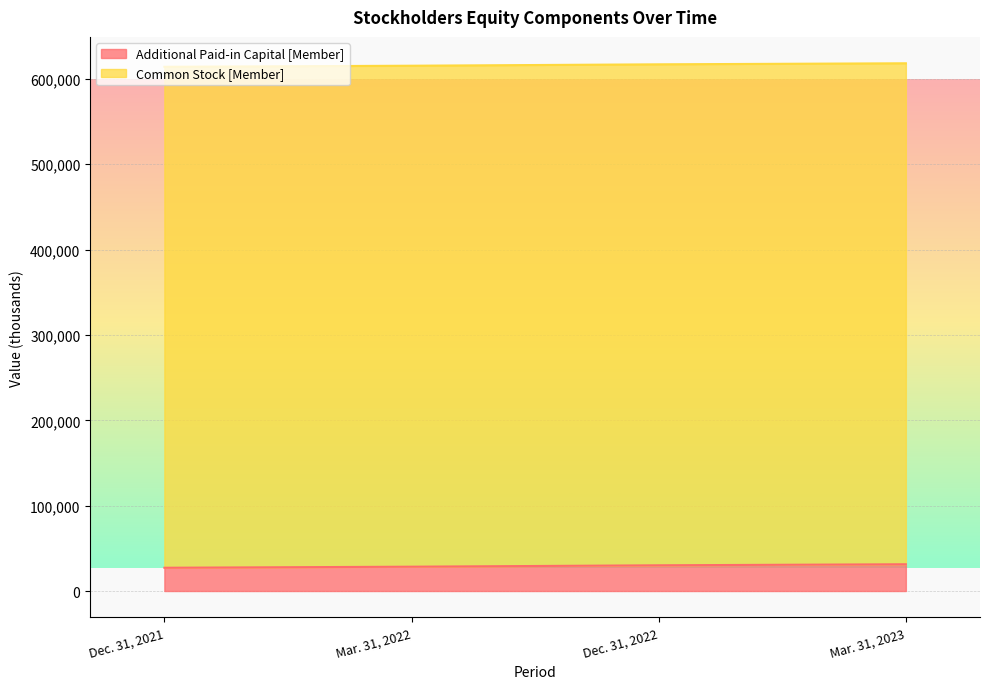

Rank the categories by value from highest to lowest.

Mar. 31, 2023, Dec. 31, 2022, Mar. 31, 2022, Dec. 31, 2021